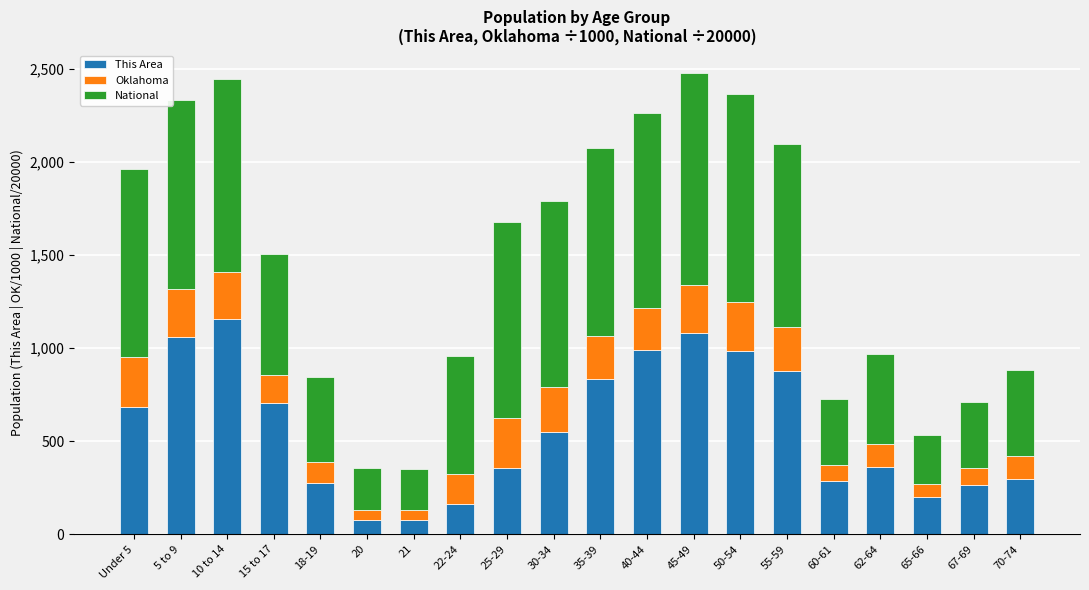

What is the total value across all series at 67-69?

712.5